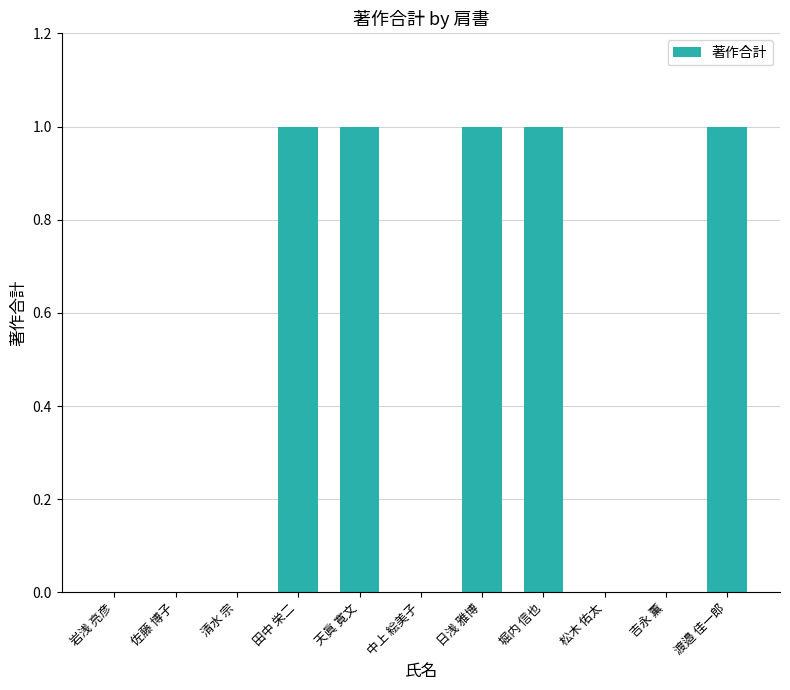

What is the sum of all values?

5